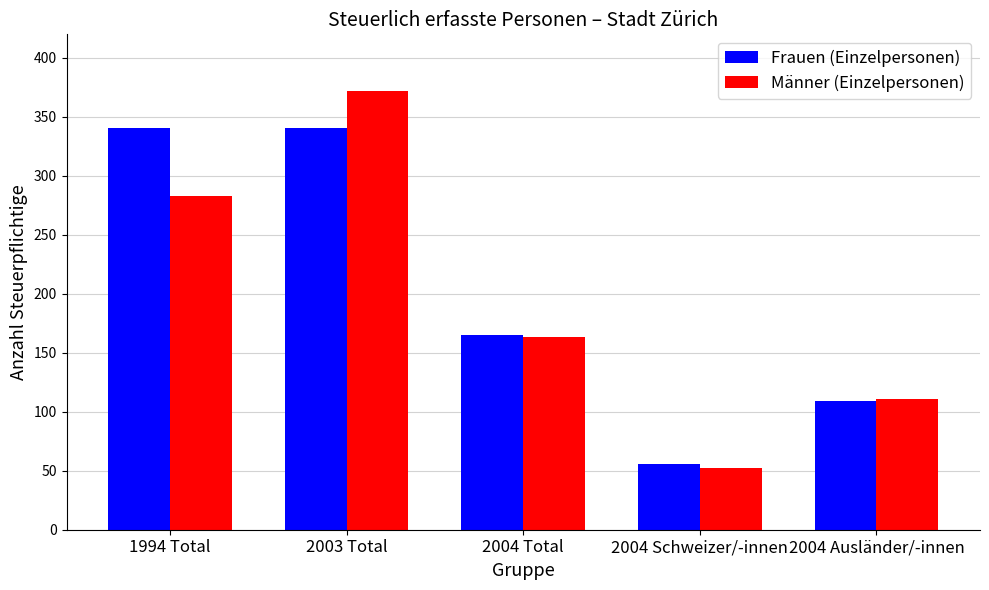

How many bars are there in total?

10